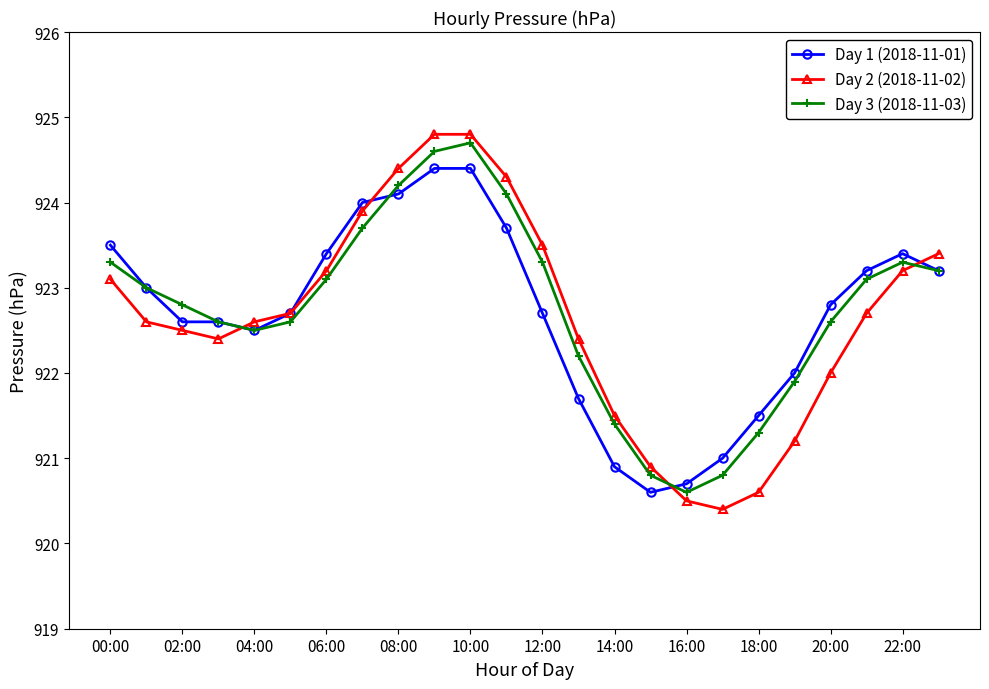

Which series ends up on top after the final intersection of Day 3 (2018-11-03) and Day 2 (2018-11-02)?

Day 2 (2018-11-02)